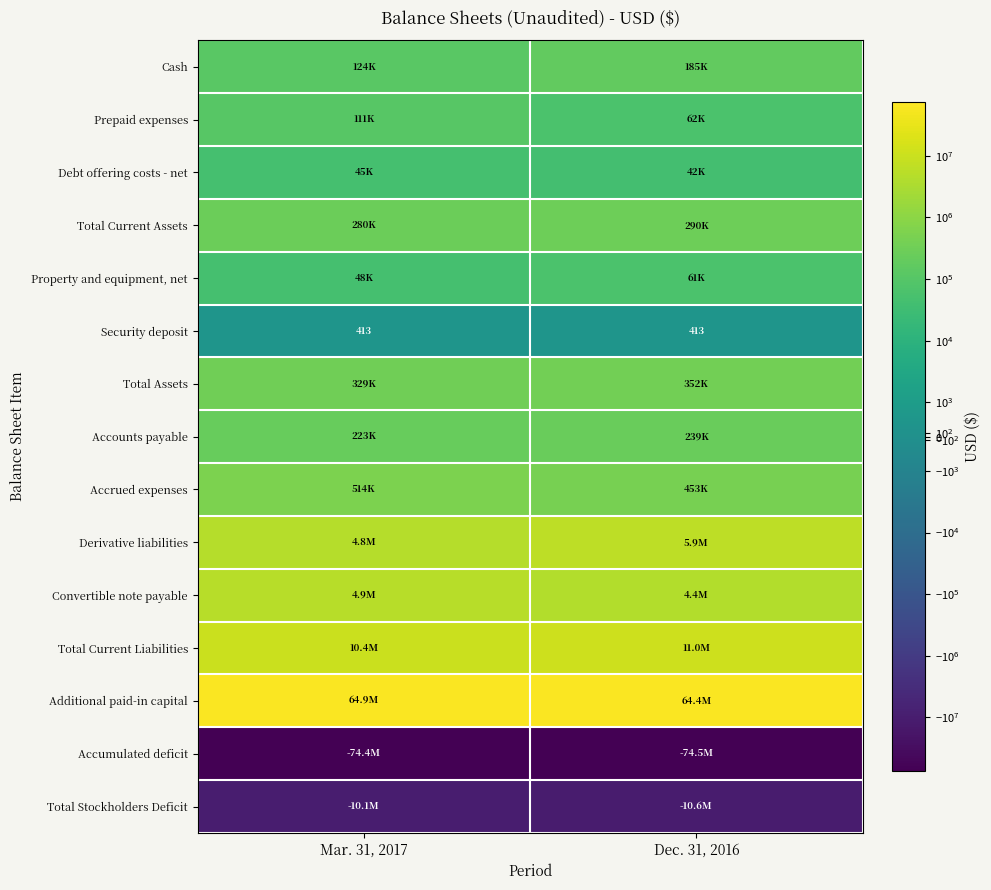

What is the spread (max minus min) of values at Dec. 31, 2016?

138837667